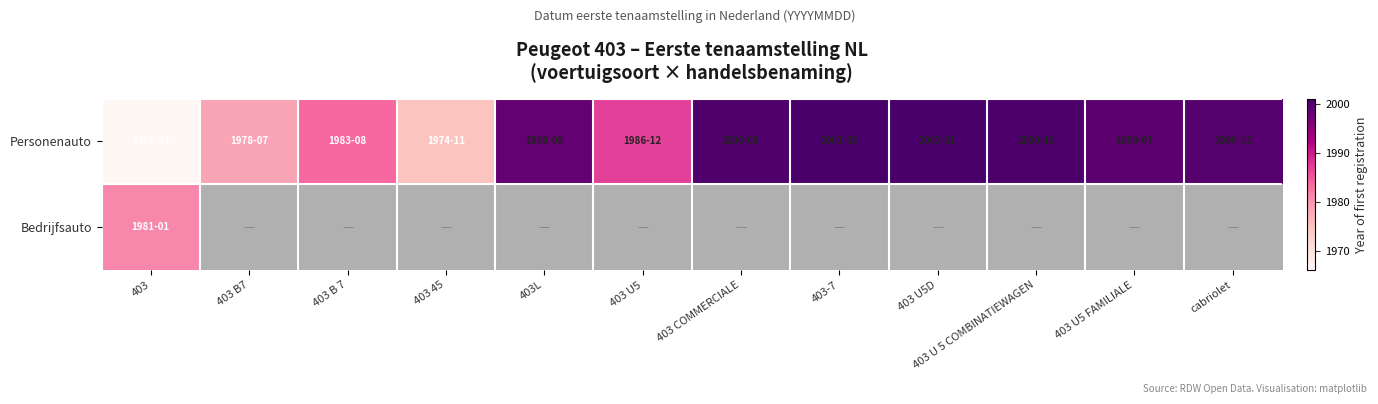

What is the difference between the Personenauto values at 403 COMMERCIALE and 403L?

2.0